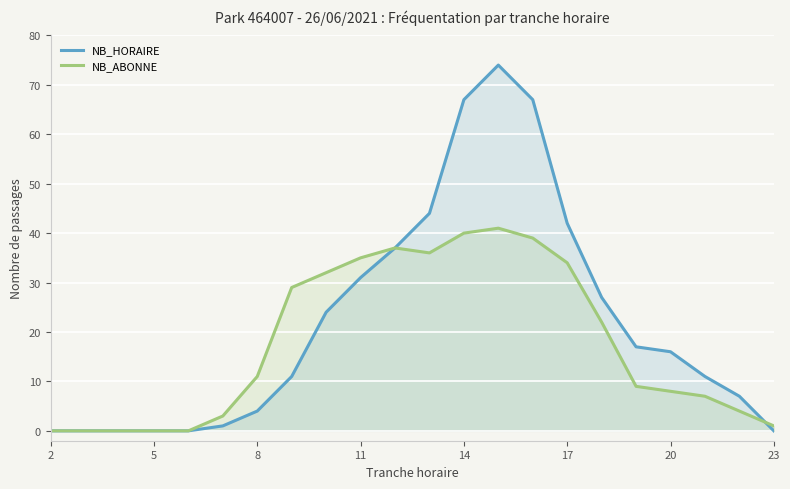

True or false: NB_HORAIRE and NB_ABONNE intersect in this chart.

True